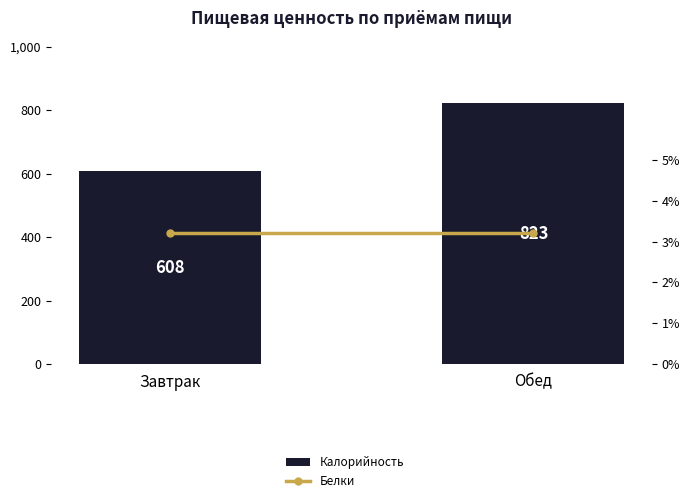

How many series are shown in this chart?

2